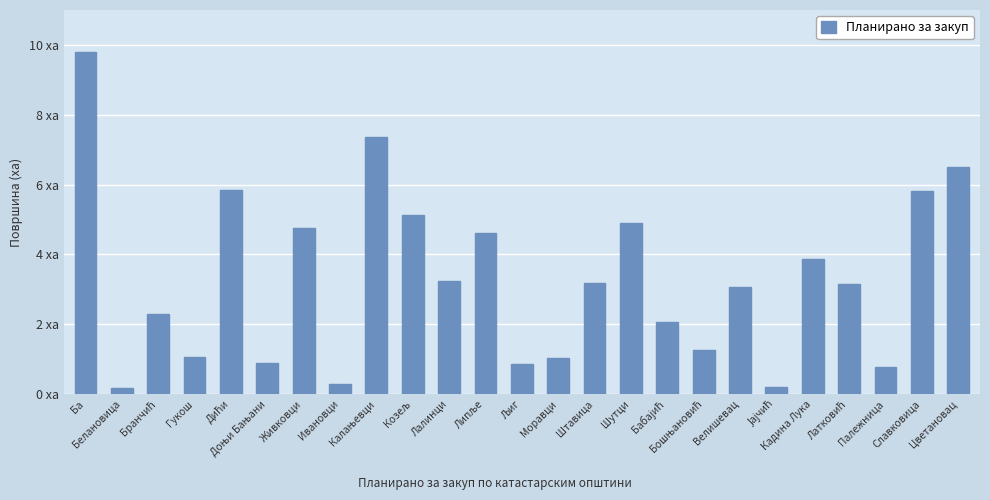

Does the chart contain any negative values?

No